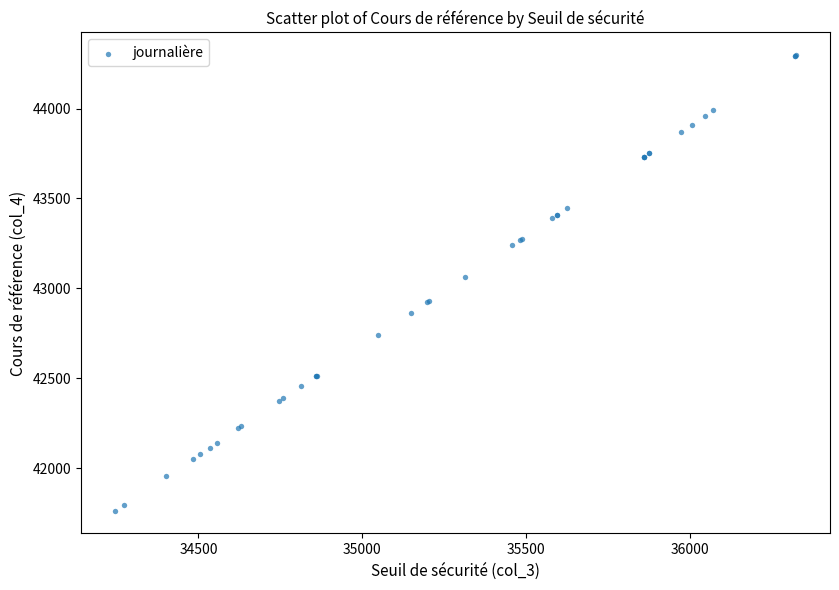

What Y value in the scatter plot is closest to 43029?

43065.2